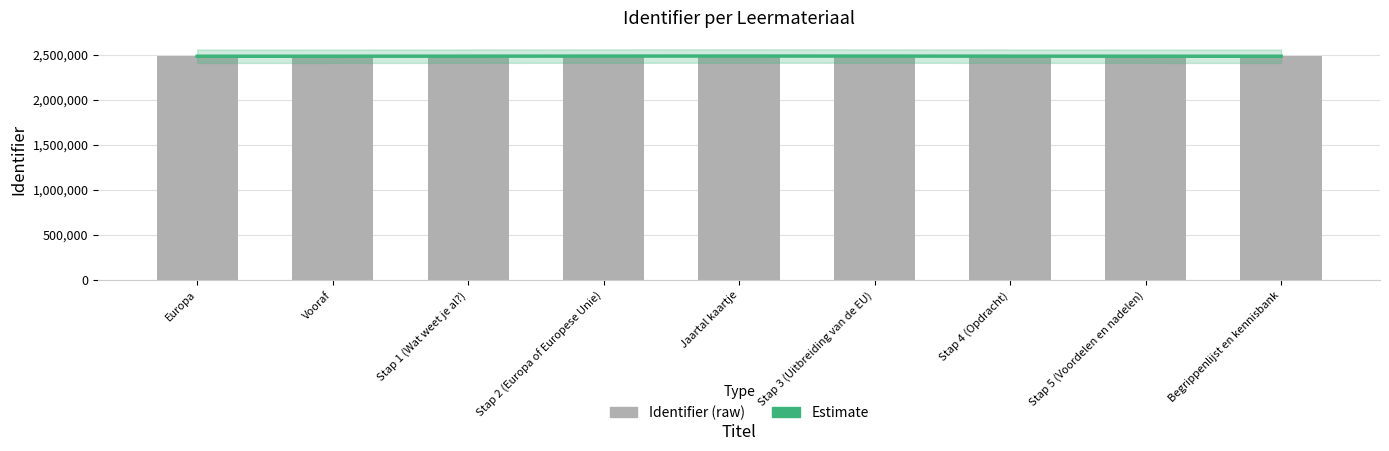

What is the difference between the Identifier values at Vooraf and Jaartal kaartje?

8780